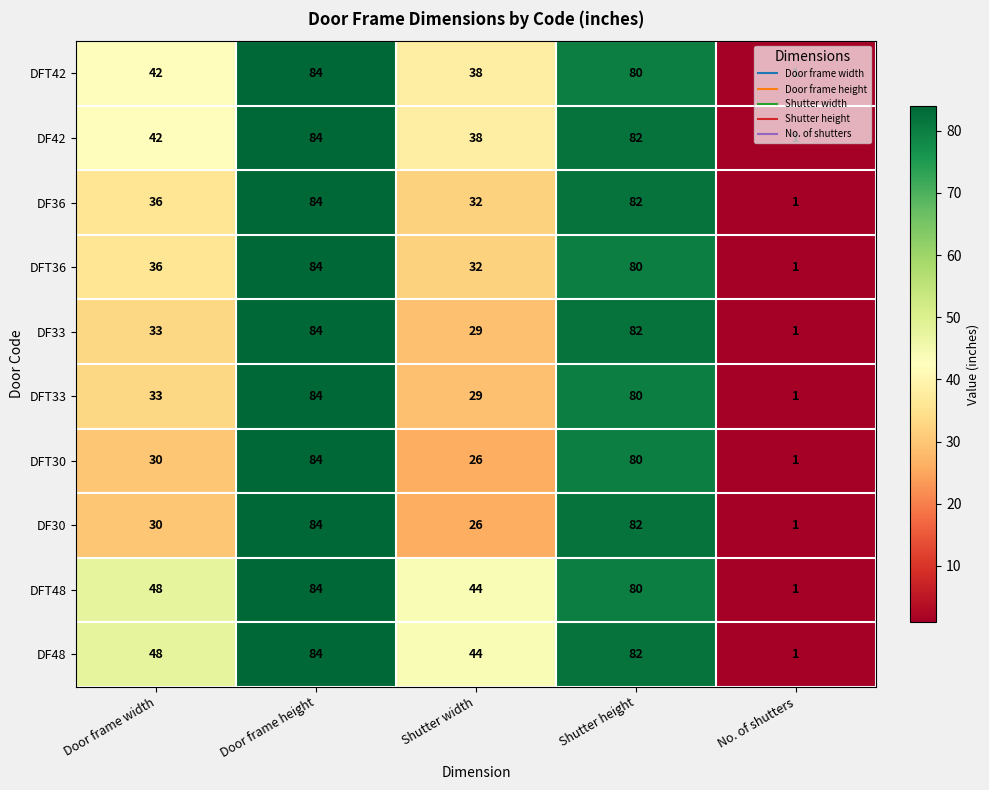

What is the approximate value of DFT48 at Shutter height?

80